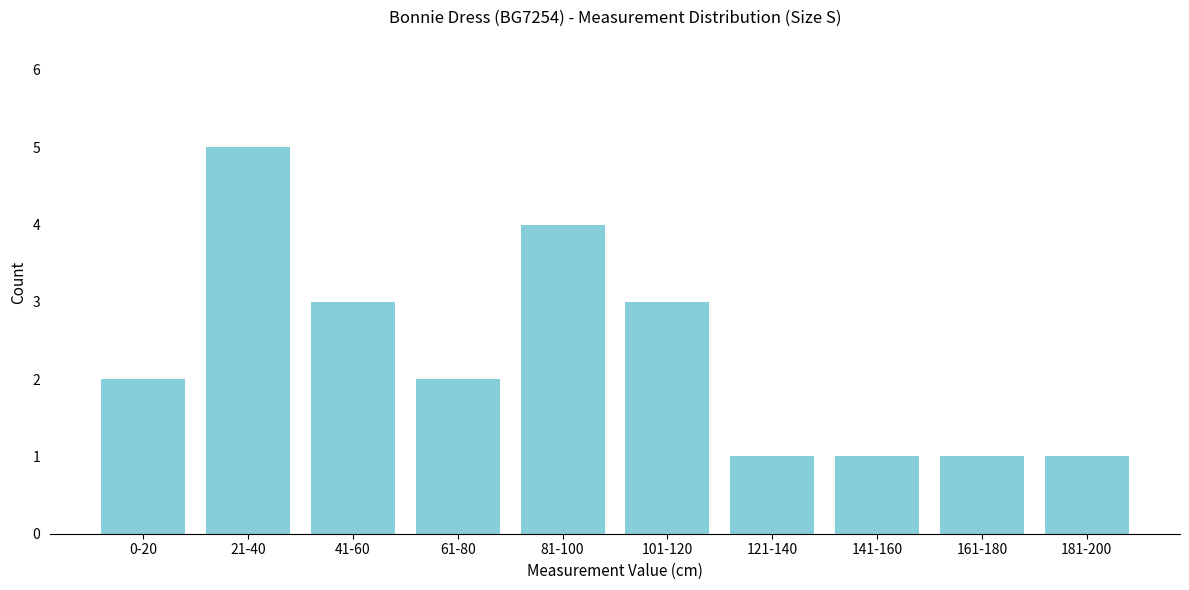

Reading right to left, what are all the values shown in this chart?

1	1	1	1	3	4	2	3	5	2